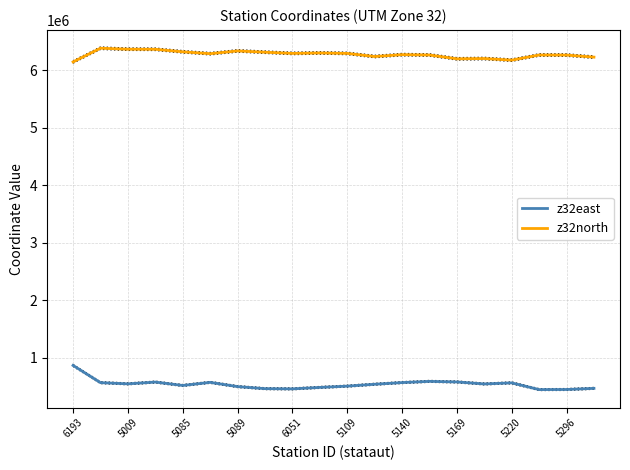

The value of z32east at 5085 is 517623. True or false?

True